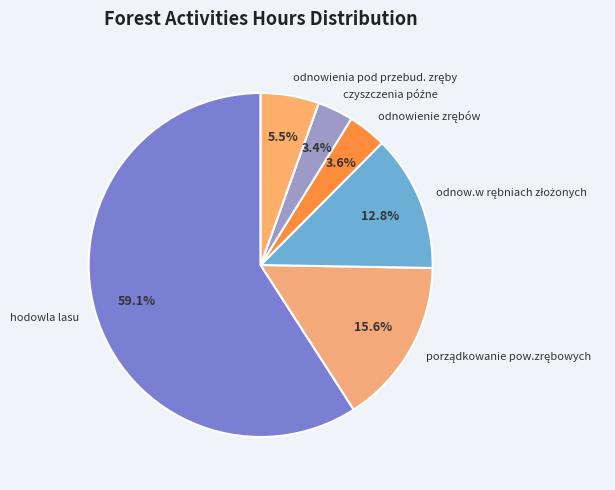

To the nearest percent, what is the difference between the largest and smallest slice percentages?

56%